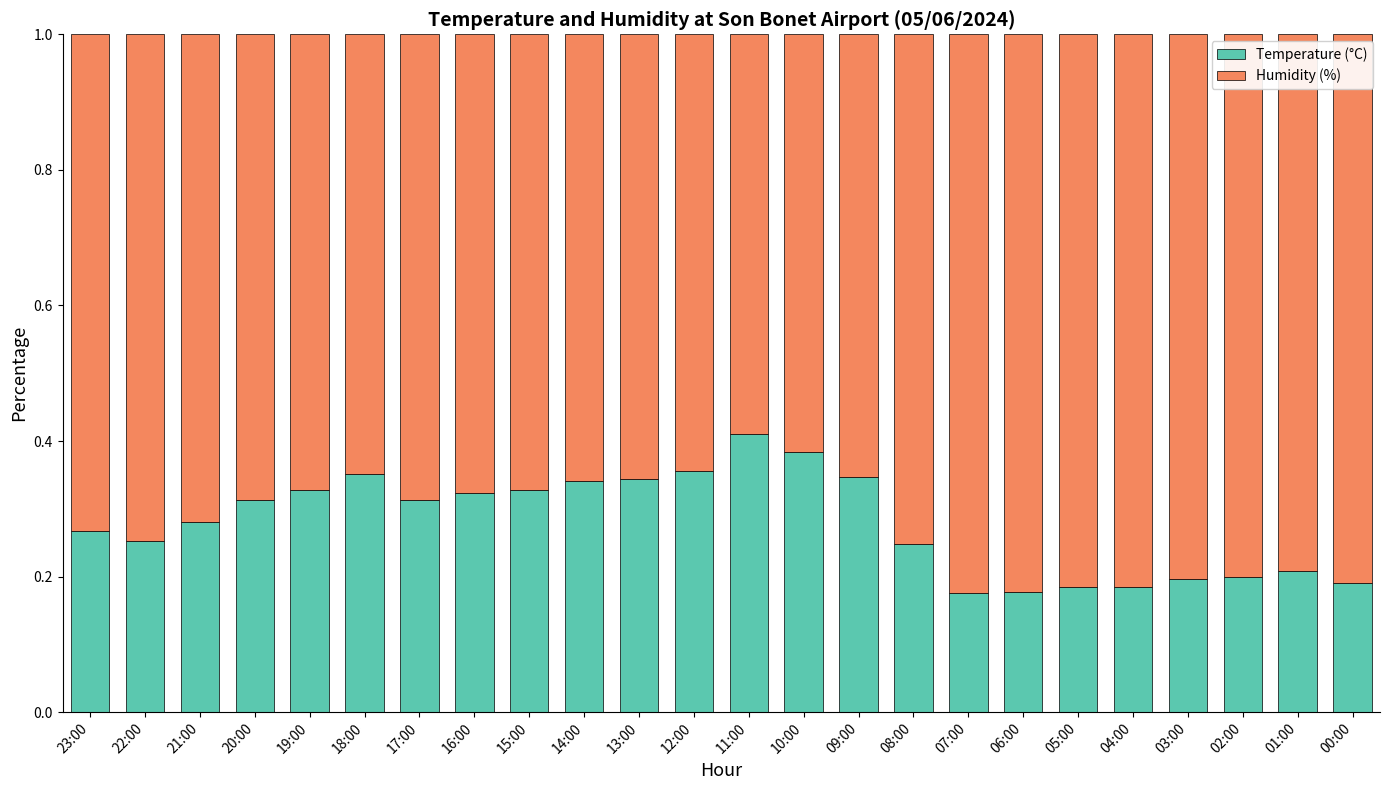

The value of Temperature (°C) at 13:00 is 0.2. True or false?

False